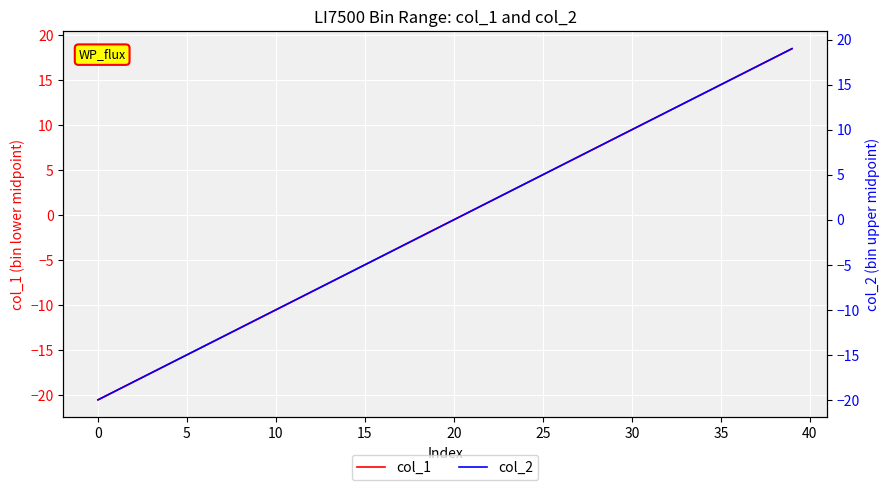

How many values in col_1 are below zero?

21